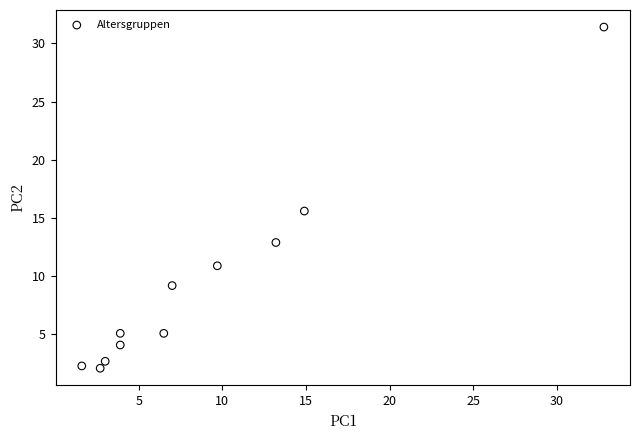

What is the average X value?

9.0